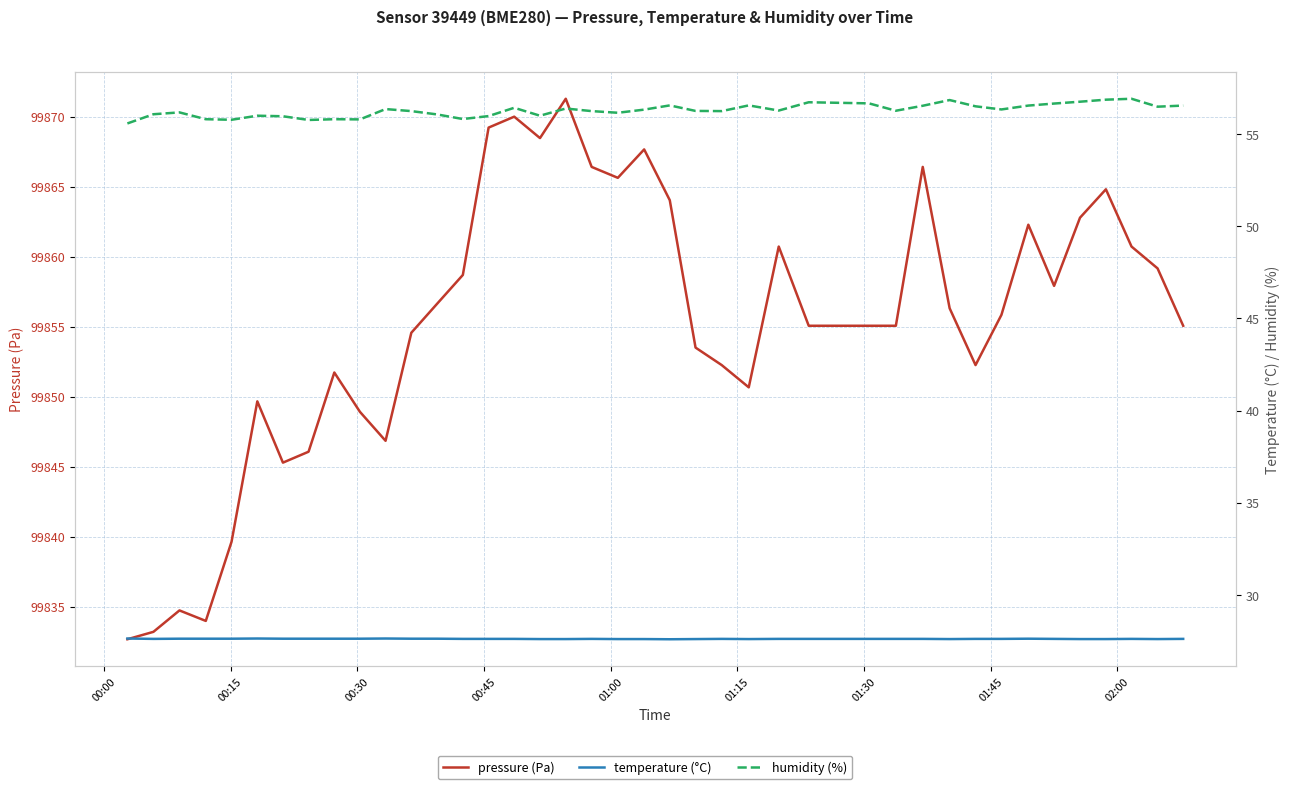

How many data points does each series have?

40